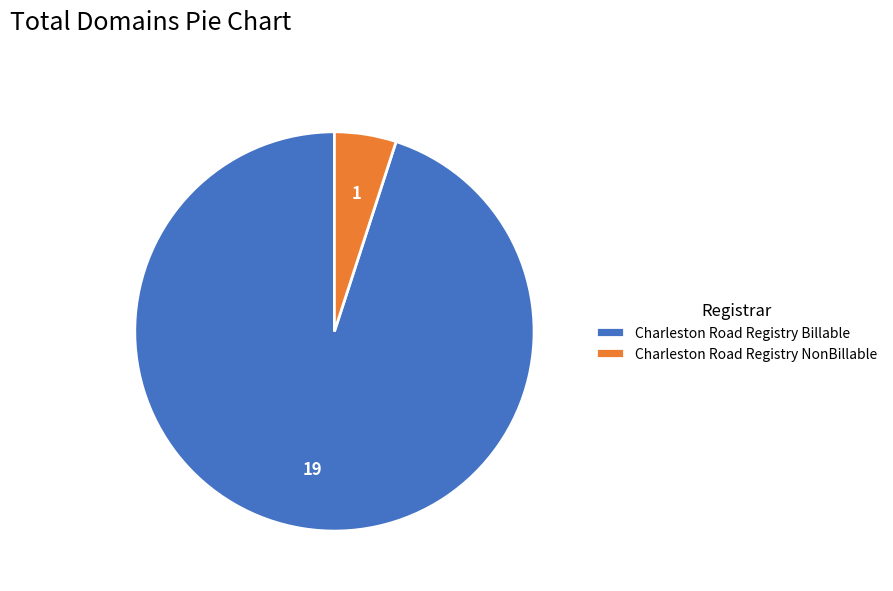

Which slice is the smallest?

Charleston Road Registry NonBillable